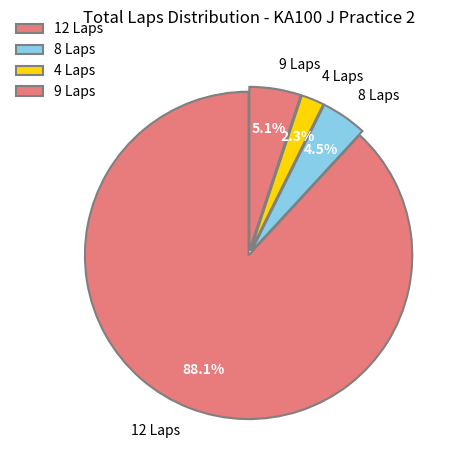

Which slice is the smallest?

4 Laps